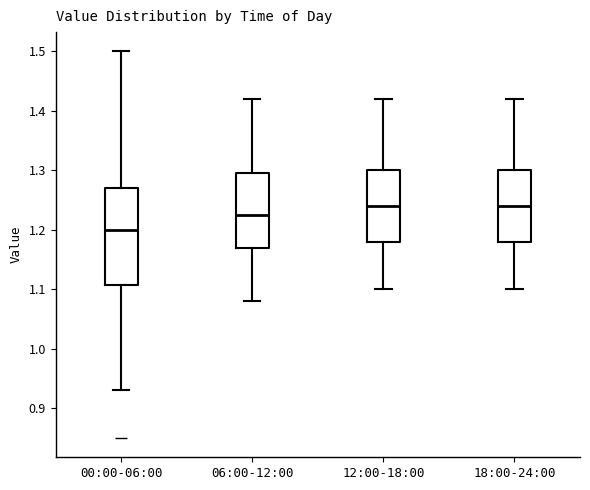

Reading left to right, read every box against the y-axis: the position of its median line, the range the box covers, and the ends of its whiskers. The values are not printed on the chart, so give them approximately, as read against the axis.

00:00-06:00: median 1.20, box 1.11 to 1.27, whiskers 0.93 to 1.50
06:00-12:00: median 1.23, box 1.17 to 1.30, whiskers 1.08 to 1.42
12:00-18:00: median 1.24, box 1.18 to 1.30, whiskers 1.10 to 1.42
18:00-24:00: median 1.24, box 1.18 to 1.30, whiskers 1.10 to 1.42